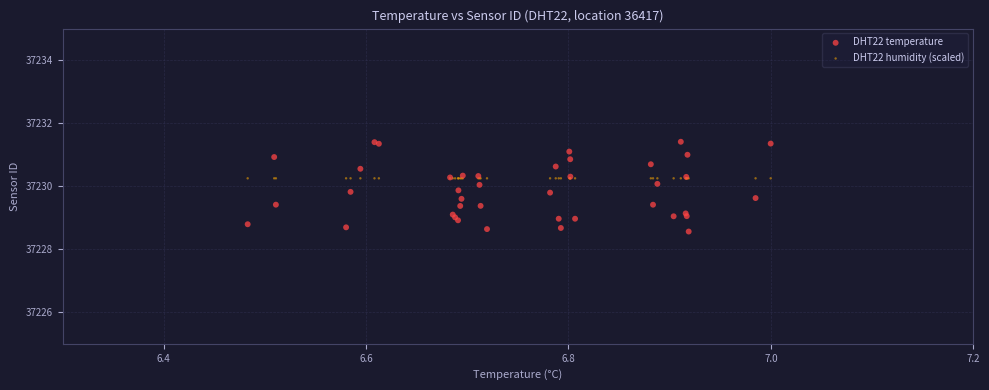

What are all the series names shown in the legend?

DHT22 temperature, DHT22 humidity (scaled)